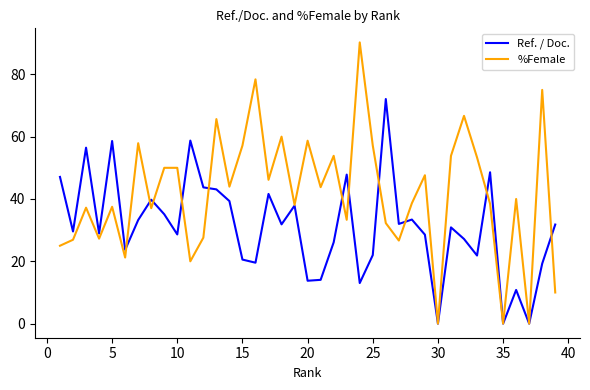

Which series has the largest total across all categories?

%Female